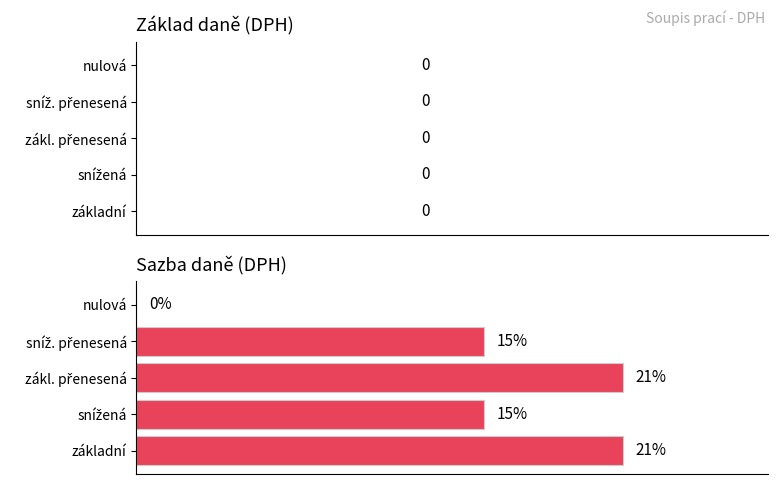

Are the bars horizontal?

Yes